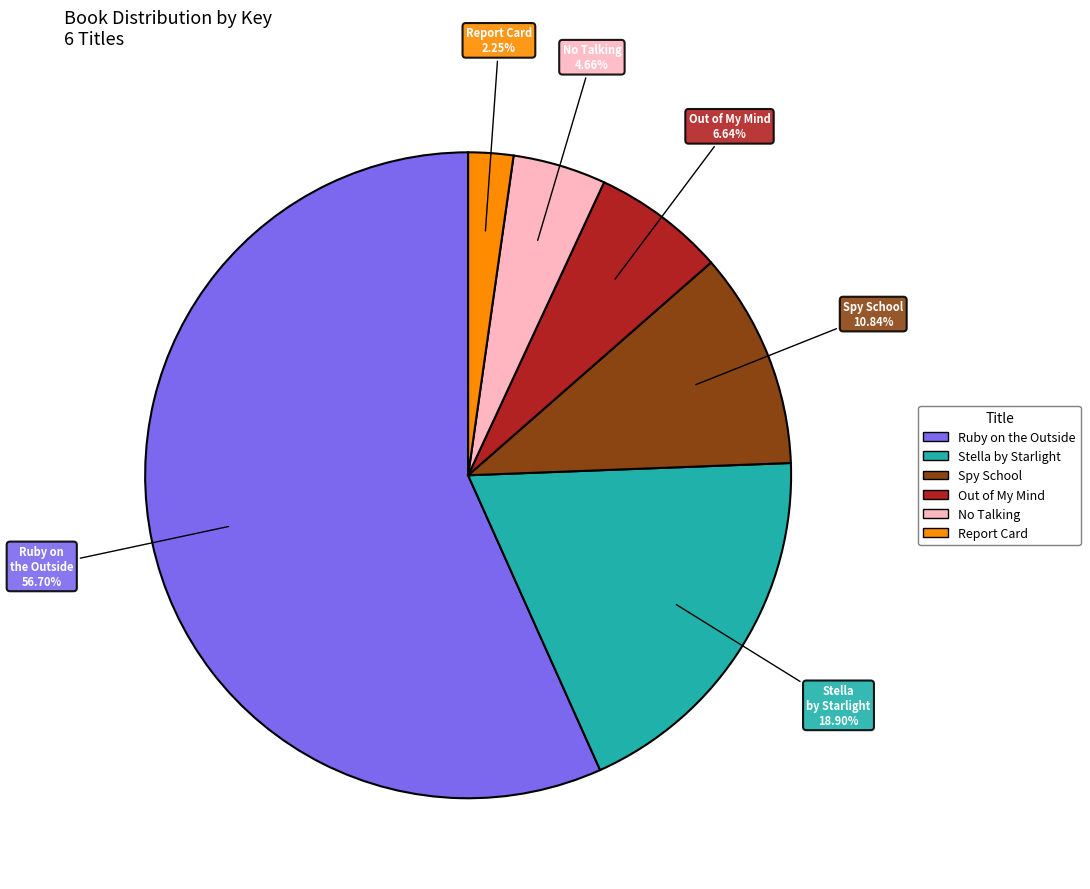

To the nearest percent, what is the difference between the largest and smallest slice percentages?

54%